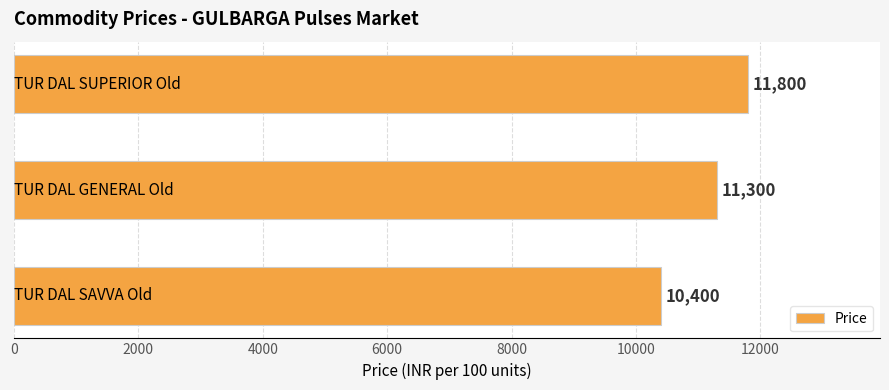

What is the sum of all values?

33500